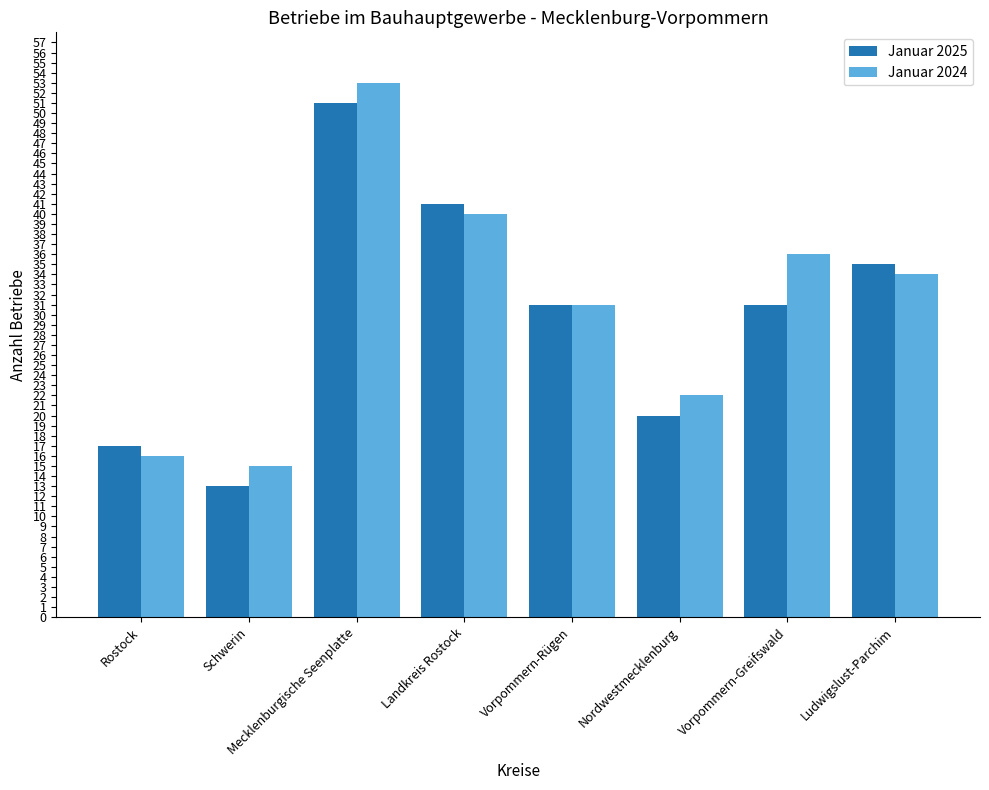

What is the difference between the second highest and minimum values in the Januar 2024 series?

25